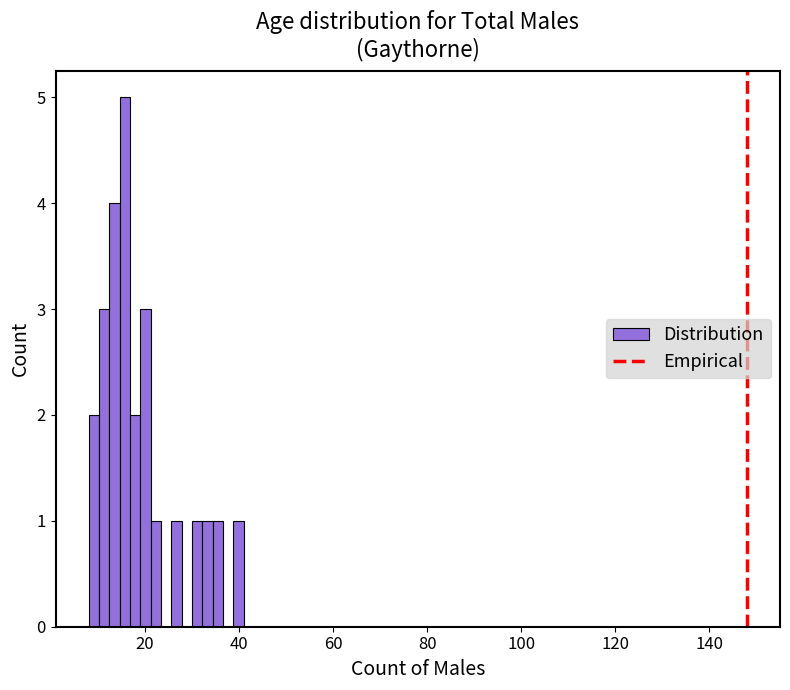

Around what value on the x-axis is the tallest bar? Give the approximate position of its centre, as read against the axis.

16